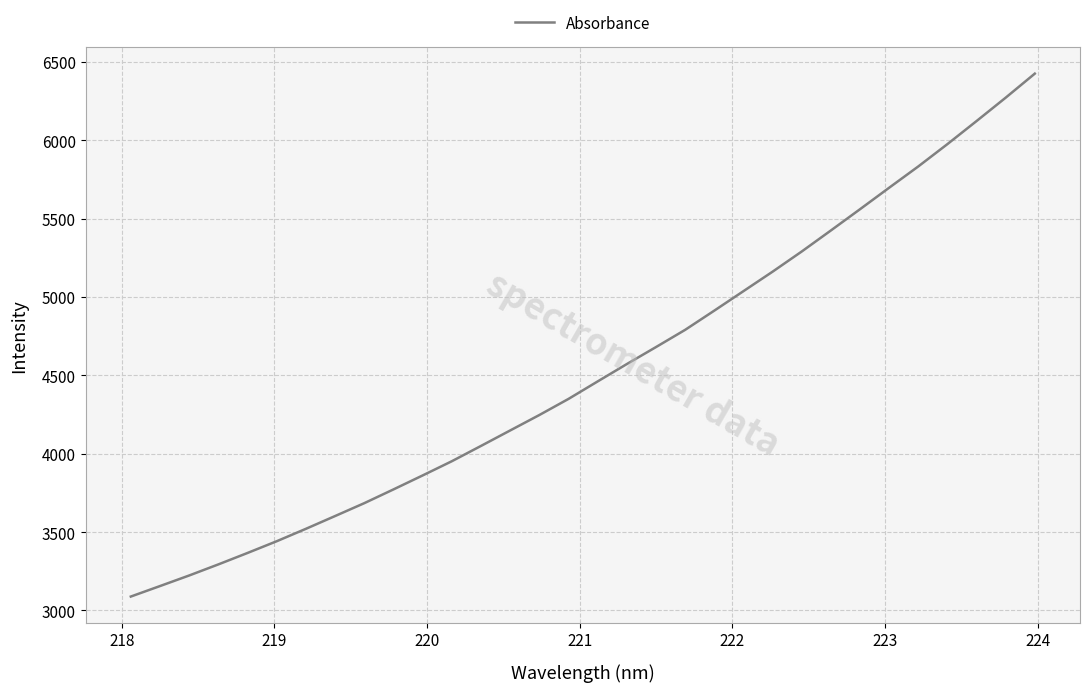

What is the difference between the maximum and minimum values?

3336.7